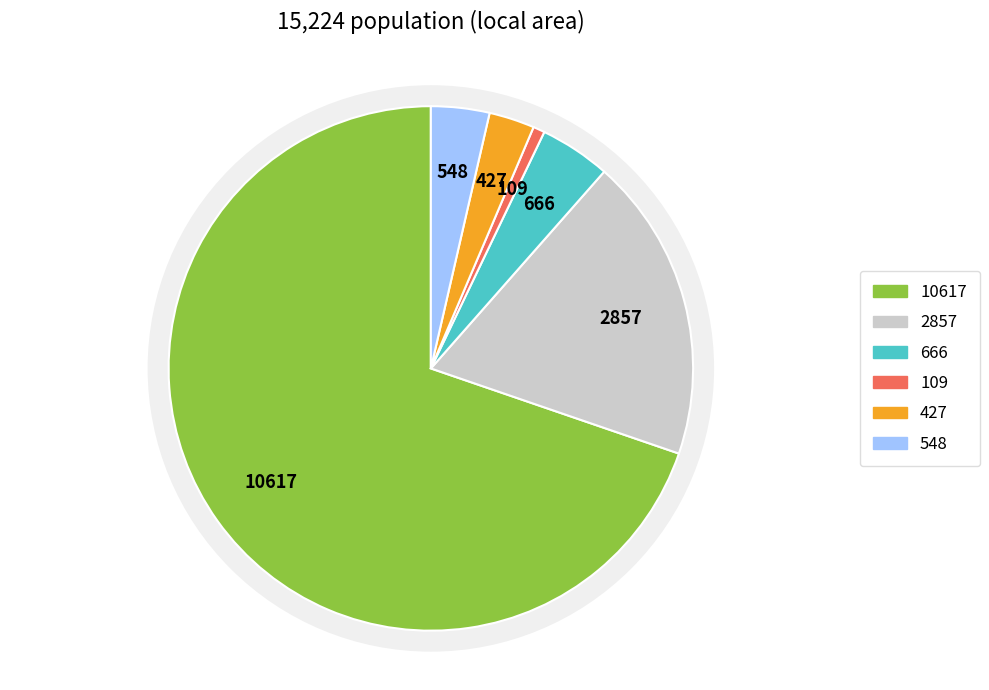

To the nearest percent, what portion does Two or More Races represent?

3%